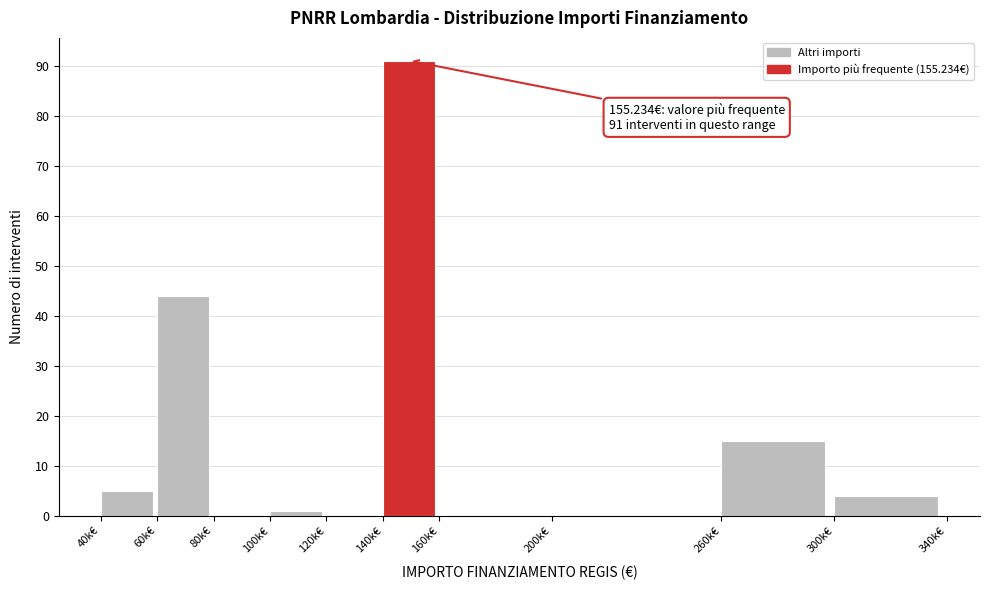

Reading left to right, extract all data points from this chart.

40k€=5	60k€=44	80k€=0	100k€=1	120k€=0	140k€=91	160k€=0	200k€=0	260k€=15	300k€=4